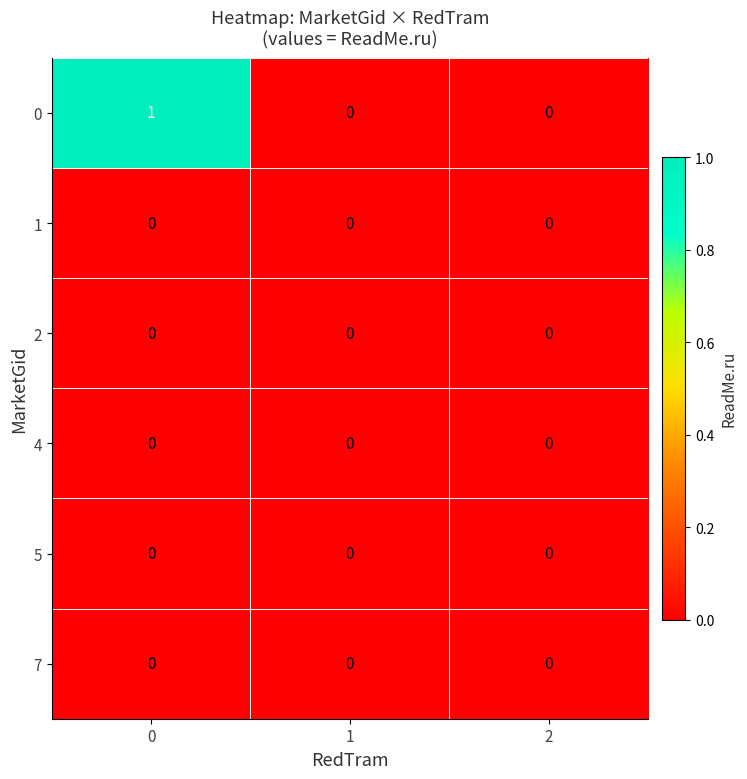

The 7 series shows 0 at 2. True or false?

True